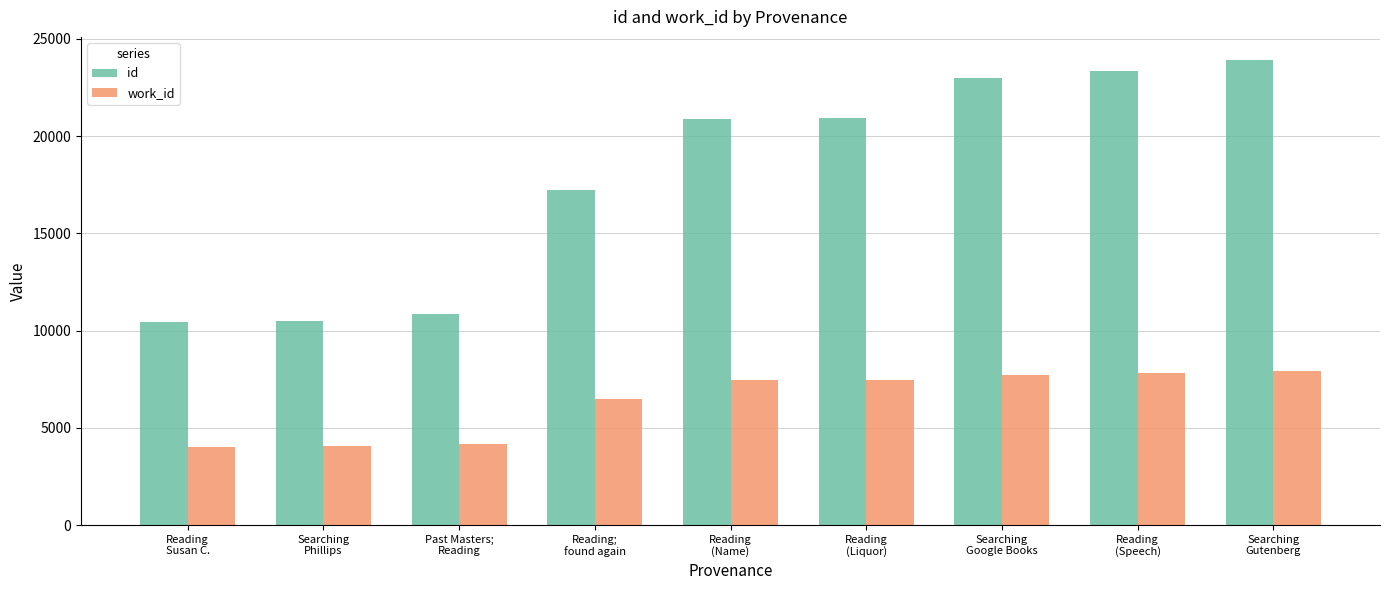

At how many categories does at least one series exceed 8484?

9